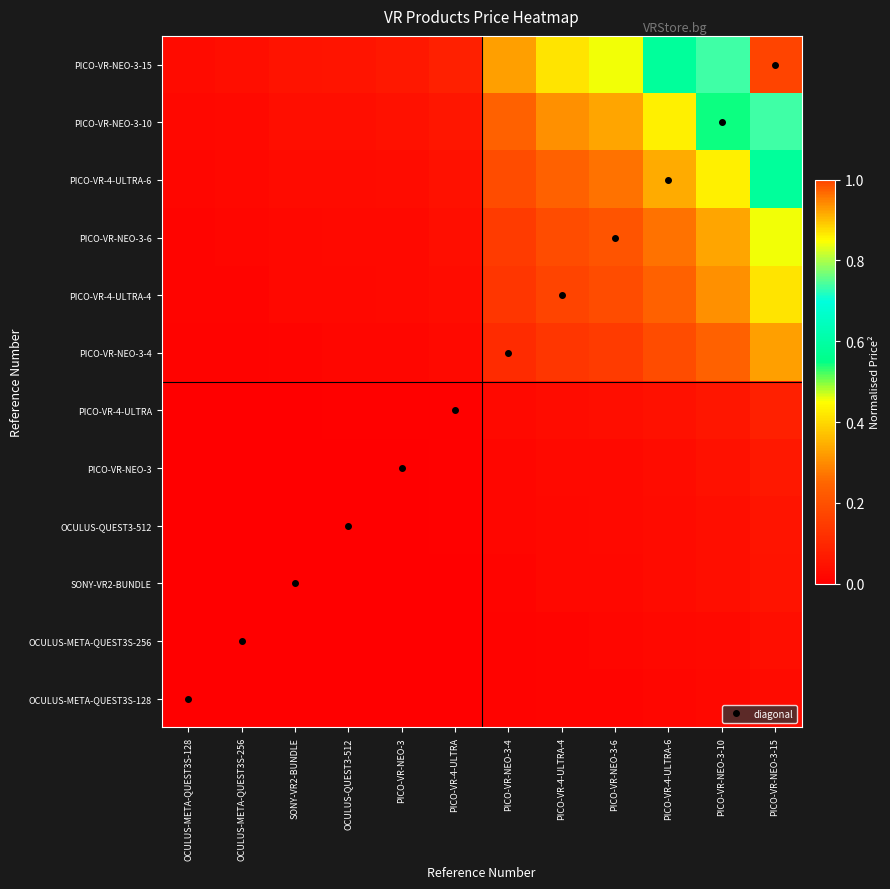

Reading left to right, list all the values displayed in this chart.

OCULUS-META-QUEST3S-128: OCULUS-META-QUEST3S-128=0.0	OCULUS-META-QUEST3S-256=0.0	SONY-VR2-BUNDLE=0.0	OCULUS-QUEST3-512=0.0	PICO-VR-NEO-3=0.0	PICO-VR-4-ULTRA=0.0	PICO-VR-NEO-3-4=0.0	PICO-VR-4-ULTRA-4=0.0	PICO-VR-NEO-3-6=0.0	PICO-VR-4-ULTRA-6=0.0	PICO-VR-NEO-3-10=0.0	PICO-VR-NEO-3-15=0.0
OCULUS-META-QUEST3S-256: OCULUS-META-QUEST3S-128=0.0	OCULUS-META-QUEST3S-256=0.0	SONY-VR2-BUNDLE=0.0	OCULUS-QUEST3-512=0.0	PICO-VR-NEO-3=0.0	PICO-VR-4-ULTRA=0.0	PICO-VR-NEO-3-4=0.0	PICO-VR-4-ULTRA-4=0.0	PICO-VR-NEO-3-6=0.0	PICO-VR-4-ULTRA-6=0.0	PICO-VR-NEO-3-10=0.0	PICO-VR-NEO-3-15=0.0
SONY-VR2-BUNDLE: OCULUS-META-QUEST3S-128=0.0	OCULUS-META-QUEST3S-256=0.0	SONY-VR2-BUNDLE=0.0	OCULUS-QUEST3-512=0.0	PICO-VR-NEO-3=0.0	PICO-VR-4-ULTRA=0.0	PICO-VR-NEO-3-4=0.0	PICO-VR-4-ULTRA-4=0.0	PICO-VR-NEO-3-6=0.0	PICO-VR-4-ULTRA-6=0.0	PICO-VR-NEO-3-10=0.0	PICO-VR-NEO-3-15=0.0
OCULUS-QUEST3-512: OCULUS-META-QUEST3S-128=0.0	OCULUS-META-QUEST3S-256=0.0	SONY-VR2-BUNDLE=0.0	OCULUS-QUEST3-512=0.0	PICO-VR-NEO-3=0.0	PICO-VR-4-ULTRA=0.0	PICO-VR-NEO-3-4=0.0	PICO-VR-4-ULTRA-4=0.0	PICO-VR-NEO-3-6=0.0	PICO-VR-4-ULTRA-6=0.0	PICO-VR-NEO-3-10=0.0	PICO-VR-NEO-3-15=0.1
PICO-VR-NEO-3: OCULUS-META-QUEST3S-128=0.0	OCULUS-META-QUEST3S-256=0.0	SONY-VR2-BUNDLE=0.0	OCULUS-QUEST3-512=0.0	PICO-VR-NEO-3=0.0	PICO-VR-4-ULTRA=0.0	PICO-VR-NEO-3-4=0.0	PICO-VR-4-ULTRA-4=0.0	PICO-VR-NEO-3-6=0.0	PICO-VR-4-ULTRA-6=0.0	PICO-VR-NEO-3-10=0.0	PICO-VR-NEO-3-15=0.1
PICO-VR-4-ULTRA: OCULUS-META-QUEST3S-128=0.0	OCULUS-META-QUEST3S-256=0.0	SONY-VR2-BUNDLE=0.0	OCULUS-QUEST3-512=0.0	PICO-VR-NEO-3=0.0	PICO-VR-4-ULTRA=0.0	PICO-VR-NEO-3-4=0.0	PICO-VR-4-ULTRA-4=0.0	PICO-VR-NEO-3-6=0.0	PICO-VR-4-ULTRA-6=0.0	PICO-VR-NEO-3-10=0.1	PICO-VR-NEO-3-15=0.1
PICO-VR-NEO-3-4: OCULUS-META-QUEST3S-128=0.0	OCULUS-META-QUEST3S-256=0.0	SONY-VR2-BUNDLE=0.0	OCULUS-QUEST3-512=0.0	PICO-VR-NEO-3=0.0	PICO-VR-4-ULTRA=0.0	PICO-VR-NEO-3-4=0.1	PICO-VR-4-ULTRA-4=0.1	PICO-VR-NEO-3-6=0.1	PICO-VR-4-ULTRA-6=0.2	PICO-VR-NEO-3-10=0.2	PICO-VR-NEO-3-15=0.3
PICO-VR-4-ULTRA-4: OCULUS-META-QUEST3S-128=0.0	OCULUS-META-QUEST3S-256=0.0	SONY-VR2-BUNDLE=0.0	OCULUS-QUEST3-512=0.0	PICO-VR-NEO-3=0.0	PICO-VR-4-ULTRA=0.0	PICO-VR-NEO-3-4=0.1	PICO-VR-4-ULTRA-4=0.2	PICO-VR-NEO-3-6=0.2	PICO-VR-4-ULTRA-6=0.2	PICO-VR-NEO-3-10=0.3	PICO-VR-NEO-3-15=0.4
PICO-VR-NEO-3-6: OCULUS-META-QUEST3S-128=0.0	OCULUS-META-QUEST3S-256=0.0	SONY-VR2-BUNDLE=0.0	OCULUS-QUEST3-512=0.0	PICO-VR-NEO-3=0.0	PICO-VR-4-ULTRA=0.0	PICO-VR-NEO-3-4=0.1	PICO-VR-4-ULTRA-4=0.2	PICO-VR-NEO-3-6=0.2	PICO-VR-4-ULTRA-6=0.3	PICO-VR-NEO-3-10=0.3	PICO-VR-NEO-3-15=0.5
PICO-VR-4-ULTRA-6: OCULUS-META-QUEST3S-128=0.0	OCULUS-META-QUEST3S-256=0.0	SONY-VR2-BUNDLE=0.0	OCULUS-QUEST3-512=0.0	PICO-VR-NEO-3=0.0	PICO-VR-4-ULTRA=0.0	PICO-VR-NEO-3-4=0.2	PICO-VR-4-ULTRA-4=0.2	PICO-VR-NEO-3-6=0.3	PICO-VR-4-ULTRA-6=0.3	PICO-VR-NEO-3-10=0.4	PICO-VR-NEO-3-15=0.6
PICO-VR-NEO-3-10: OCULUS-META-QUEST3S-128=0.0	OCULUS-META-QUEST3S-256=0.0	SONY-VR2-BUNDLE=0.0	OCULUS-QUEST3-512=0.0	PICO-VR-NEO-3=0.0	PICO-VR-4-ULTRA=0.1	PICO-VR-NEO-3-4=0.2	PICO-VR-4-ULTRA-4=0.3	PICO-VR-NEO-3-6=0.3	PICO-VR-4-ULTRA-6=0.4	PICO-VR-NEO-3-10=0.5	PICO-VR-NEO-3-15=0.7
PICO-VR-NEO-3-15: OCULUS-META-QUEST3S-128=0.0	OCULUS-META-QUEST3S-256=0.0	SONY-VR2-BUNDLE=0.0	OCULUS-QUEST3-512=0.1	PICO-VR-NEO-3=0.1	PICO-VR-4-ULTRA=0.1	PICO-VR-NEO-3-4=0.3	PICO-VR-4-ULTRA-4=0.4	PICO-VR-NEO-3-6=0.5	PICO-VR-4-ULTRA-6=0.6	PICO-VR-NEO-3-10=0.7	PICO-VR-NEO-3-15=1.0